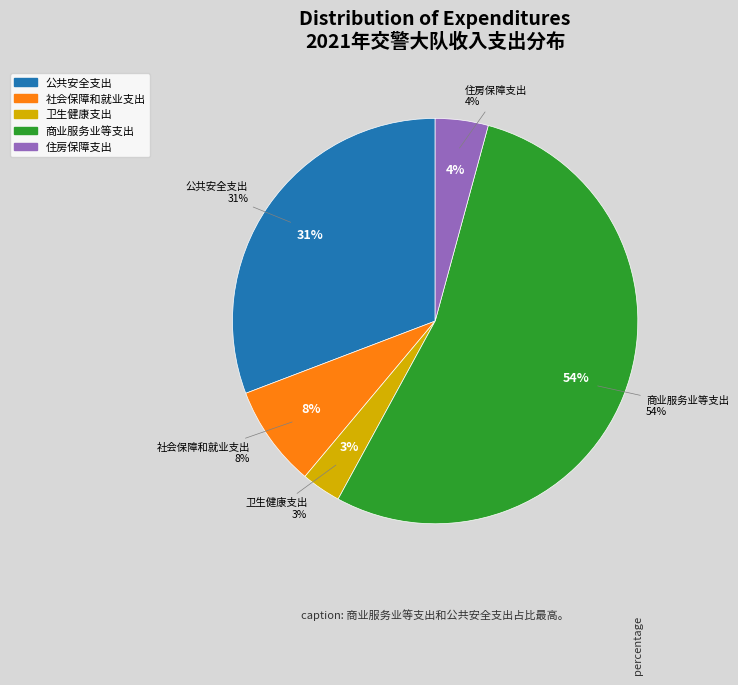

Do 住房保障支出 and 社会保障和就业支出 together represent more than half of the pie?

No